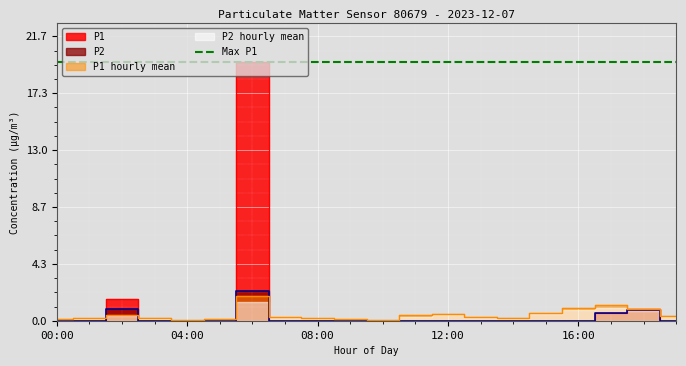

Is it true that P2 equals -1.0 at 03:00?

False